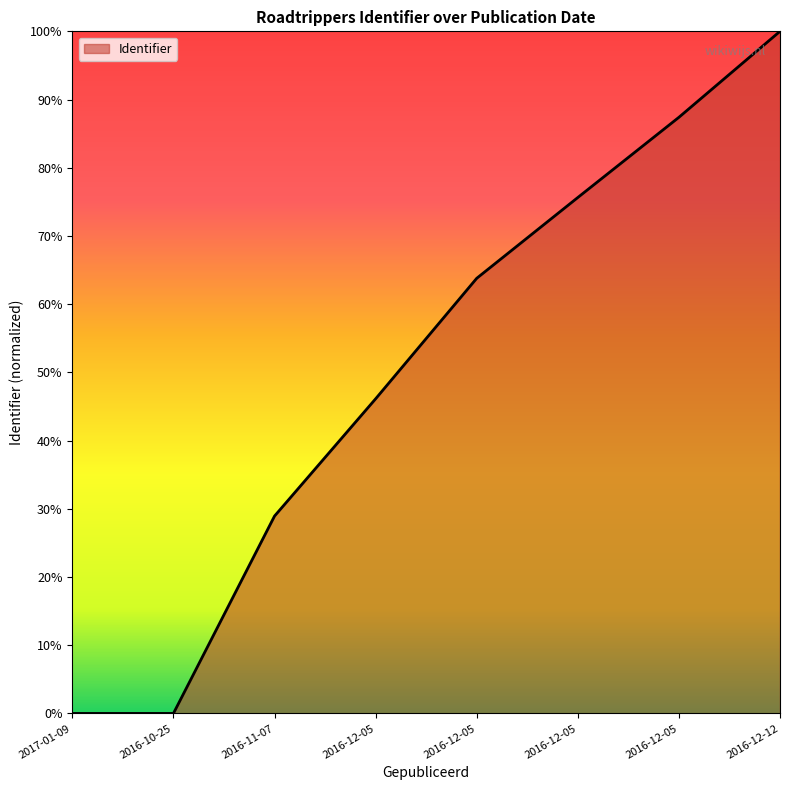

True or false: the data shows 1.0 at 2016-12-12.

True